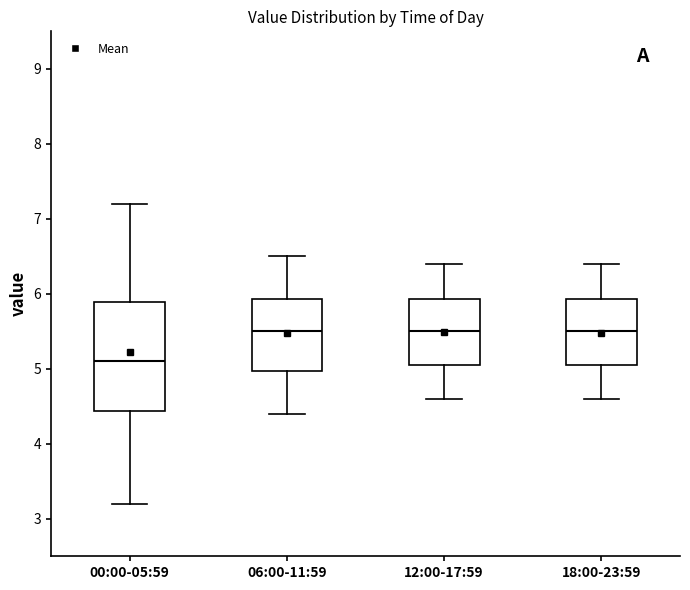

Which box has the lowest median line?

00:00-05:59